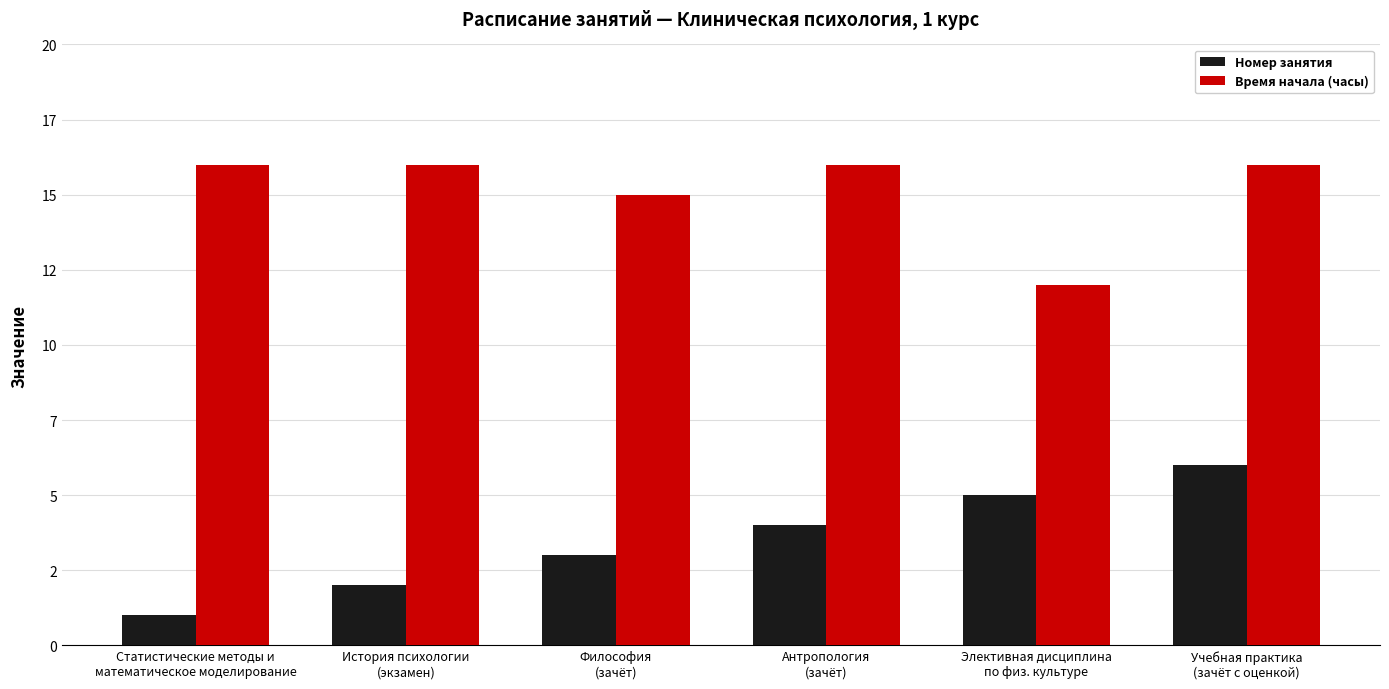

What are all the series names shown in the legend?

Номер занятия, Время начала (часы)